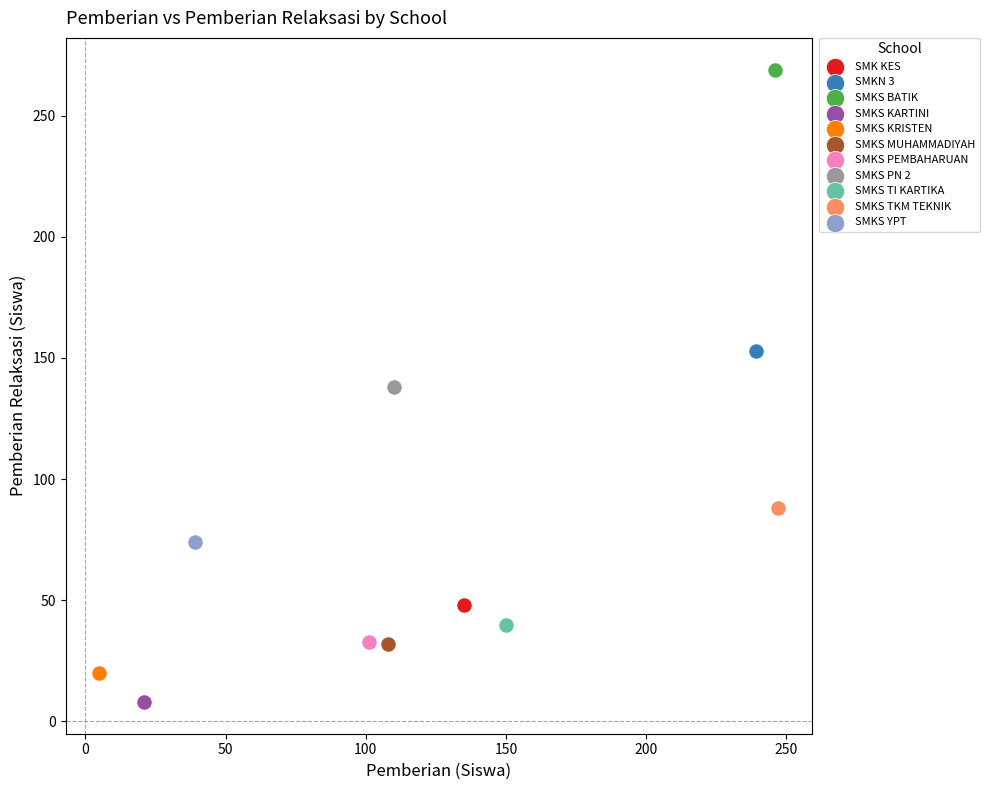

What are all the series names shown in the legend?

SMK KES, SMKN 3, SMKS BATIK, SMKS KARTINI, SMKS KRISTEN, SMKS MUHAMMADIYAH, SMKS PEMBAHARUAN, SMKS PN 2, SMKS TI KARTIKA, SMKS TKM TEKNIK, SMKS YPT